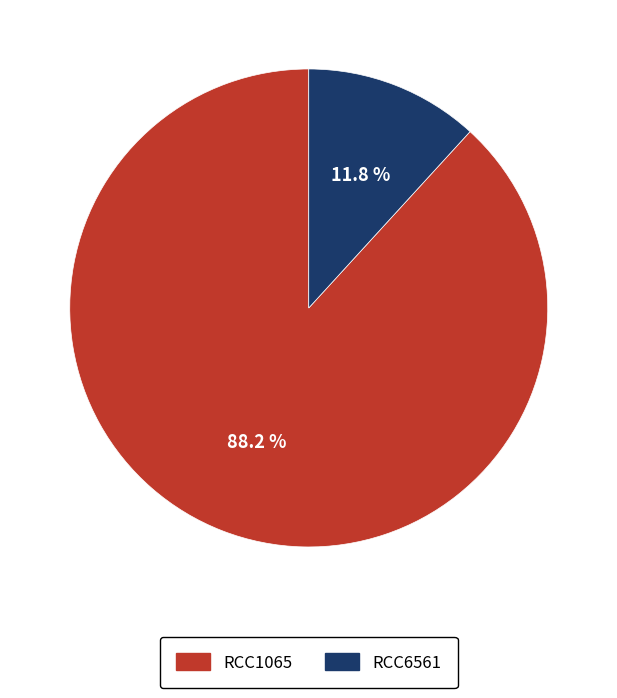

How many segments does this pie chart have?

2